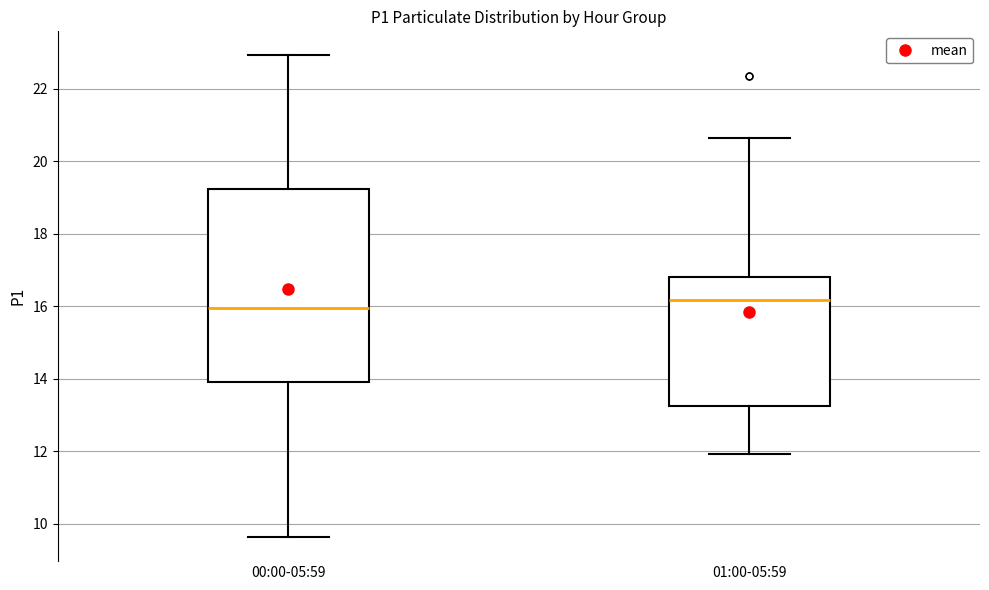

Reading left to right, transcribe this box plot: for each box, give where its median line is, the range the box spans, and where its two whiskers end, as read against the y-axis. The values are not printed on the chart, so give them approximately, as read against the axis.

00:00-05:59: median 16.0, box 14.0 to 19.2, whiskers 9.6 to 23.0
01:00-05:59: median 16.2, box 13.2 to 16.8, whiskers 12.0 to 20.6